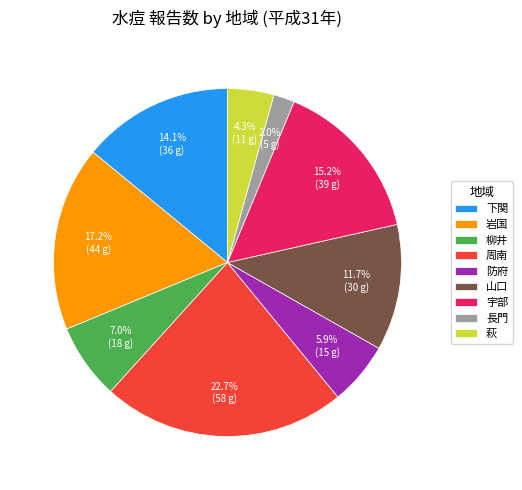

How many segments does this pie chart have?

9